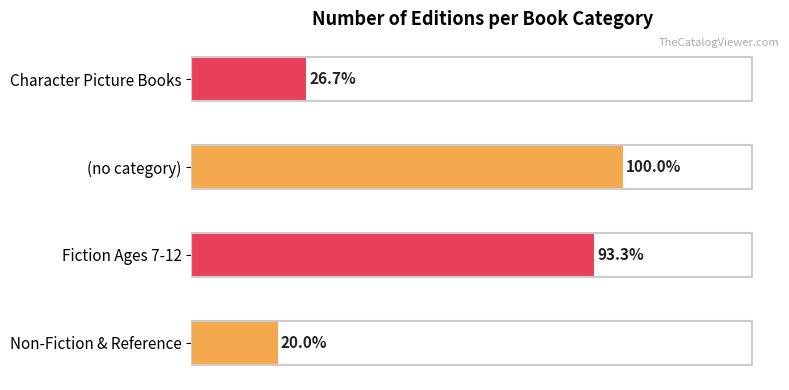

True or false: the data shows 1 at This Is Not a Werewolf Story.

False